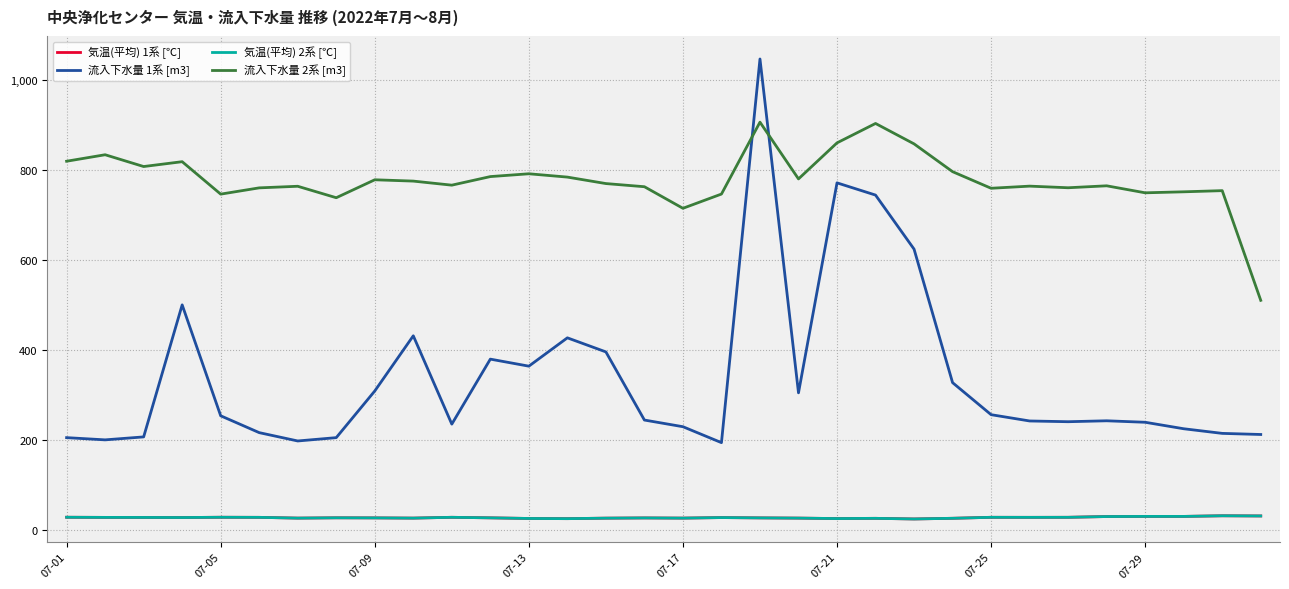

Is this an area chart (filled region under the line)?

No